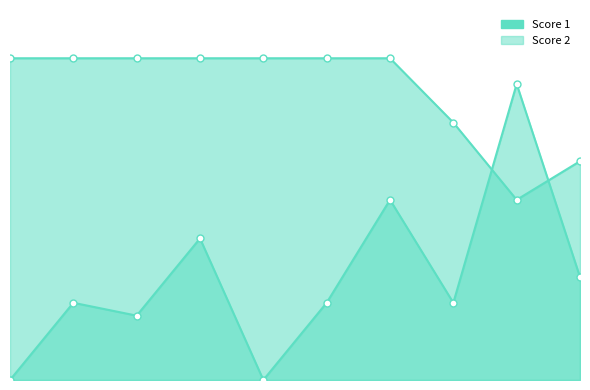

True or false: Score 2 has more than 1 points higher than both neighbors.

True